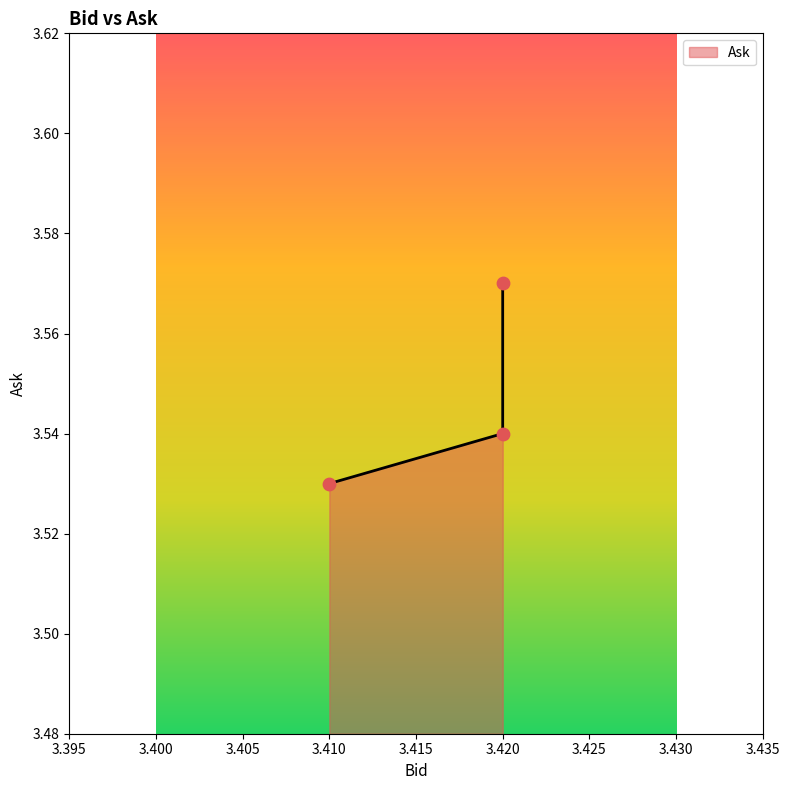

Which has a higher value, 3.42 or 3.42?

3.42